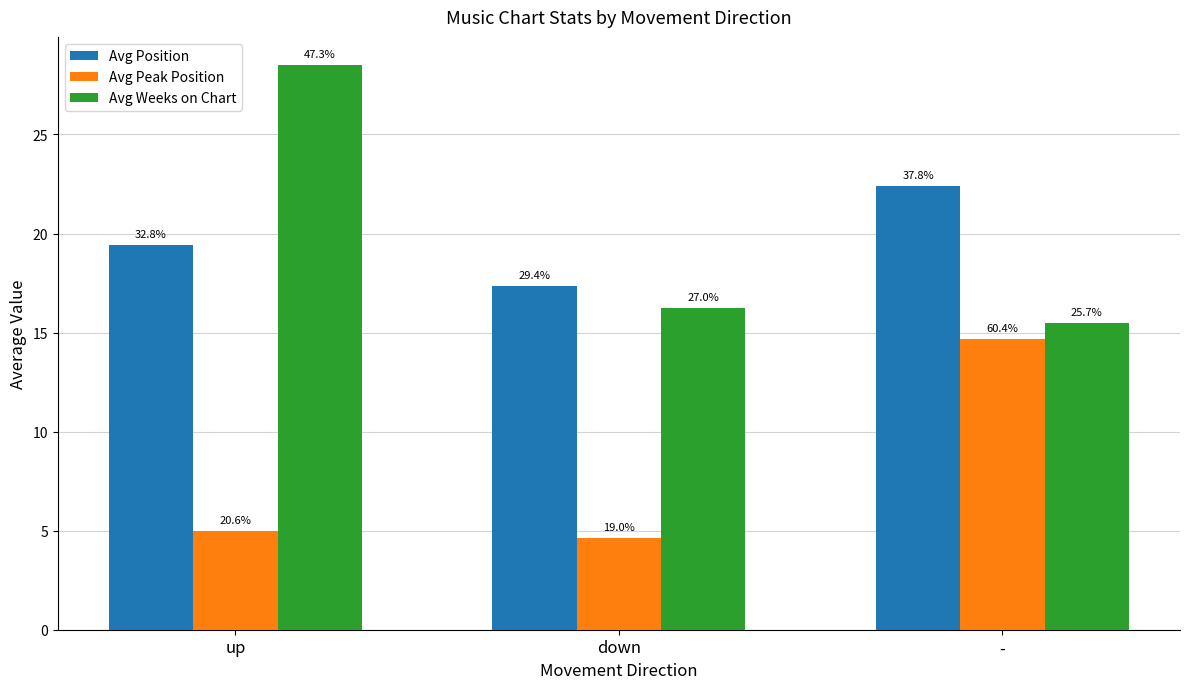

Does the chart contain any negative values?

No